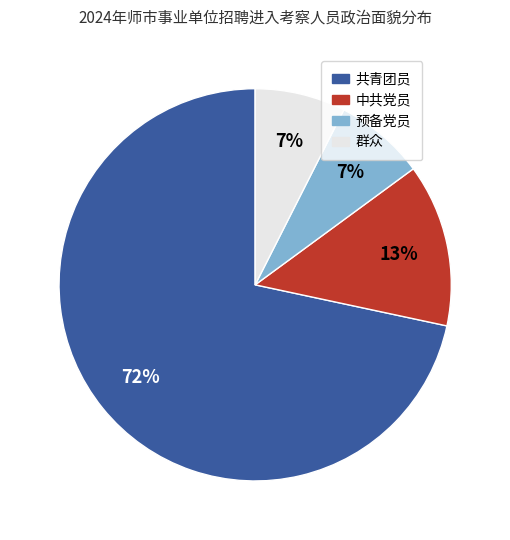

What is the largest slice in the pie chart?

共青团员